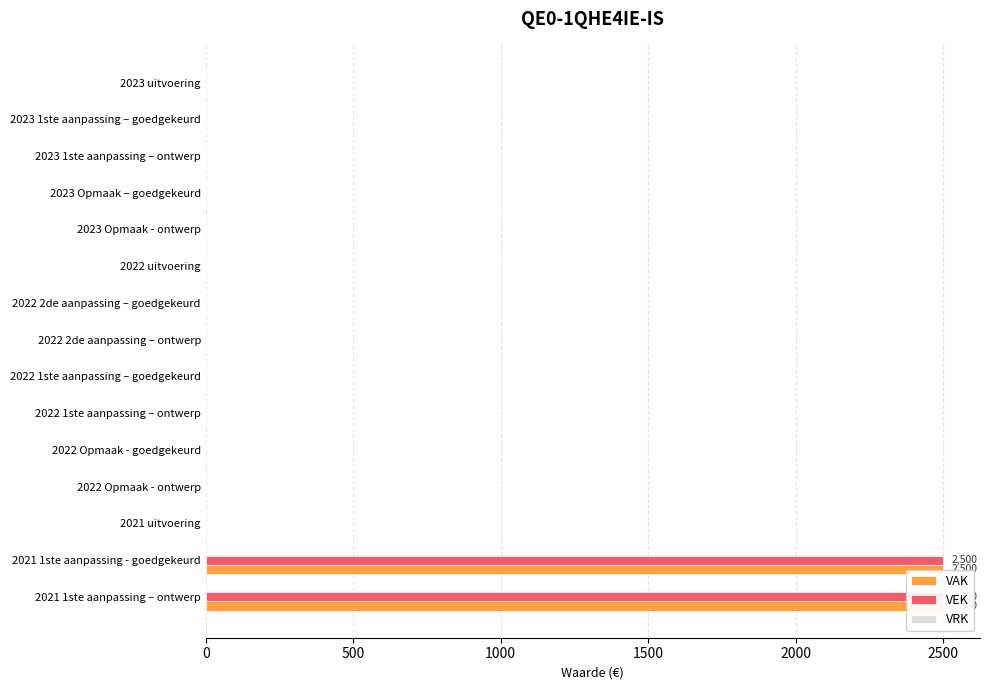

Rank the series by their maximum value, from highest to lowest.

VAK, VEK, VRK